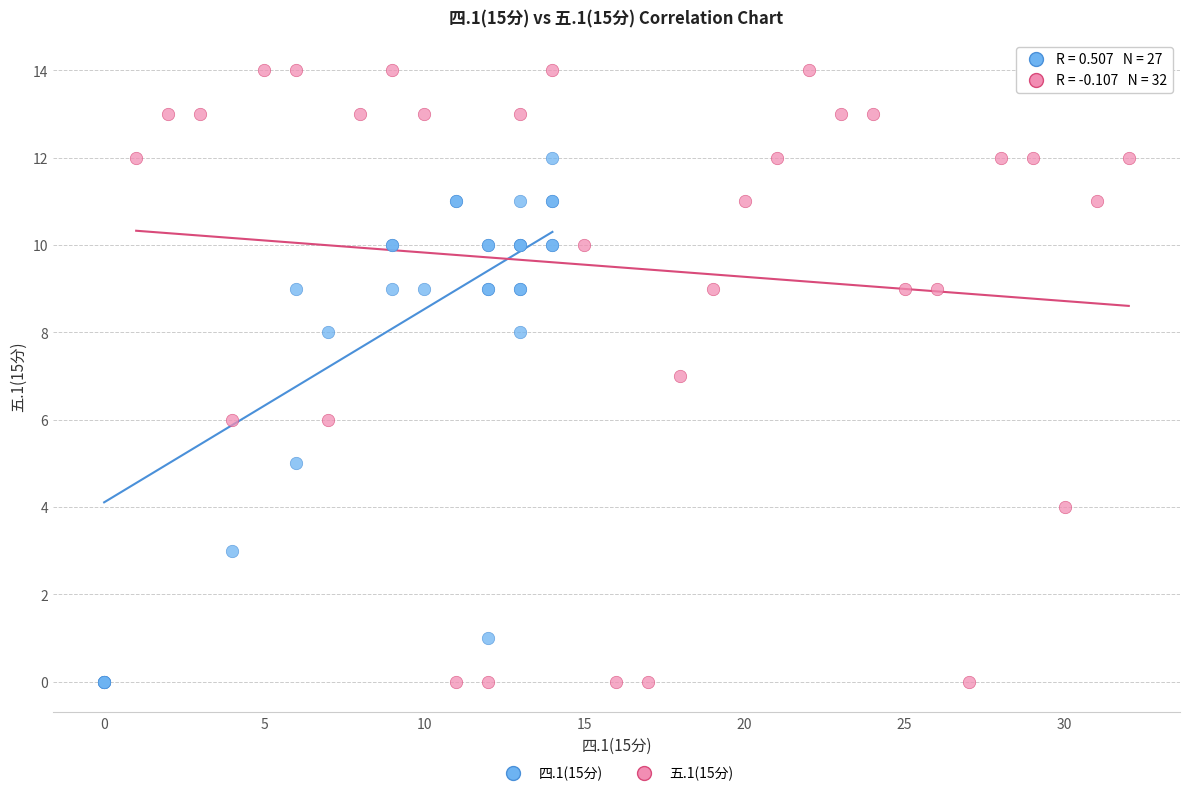

Which series has the largest Y range (max minus min)?

五.1(15分)